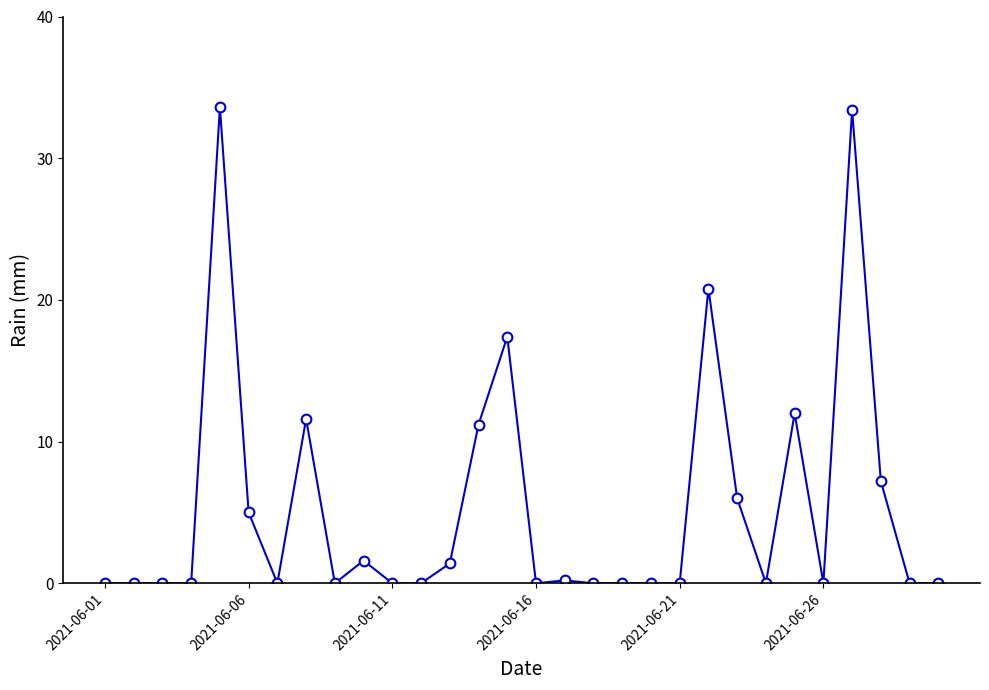

What is the sum of all values?

161.4